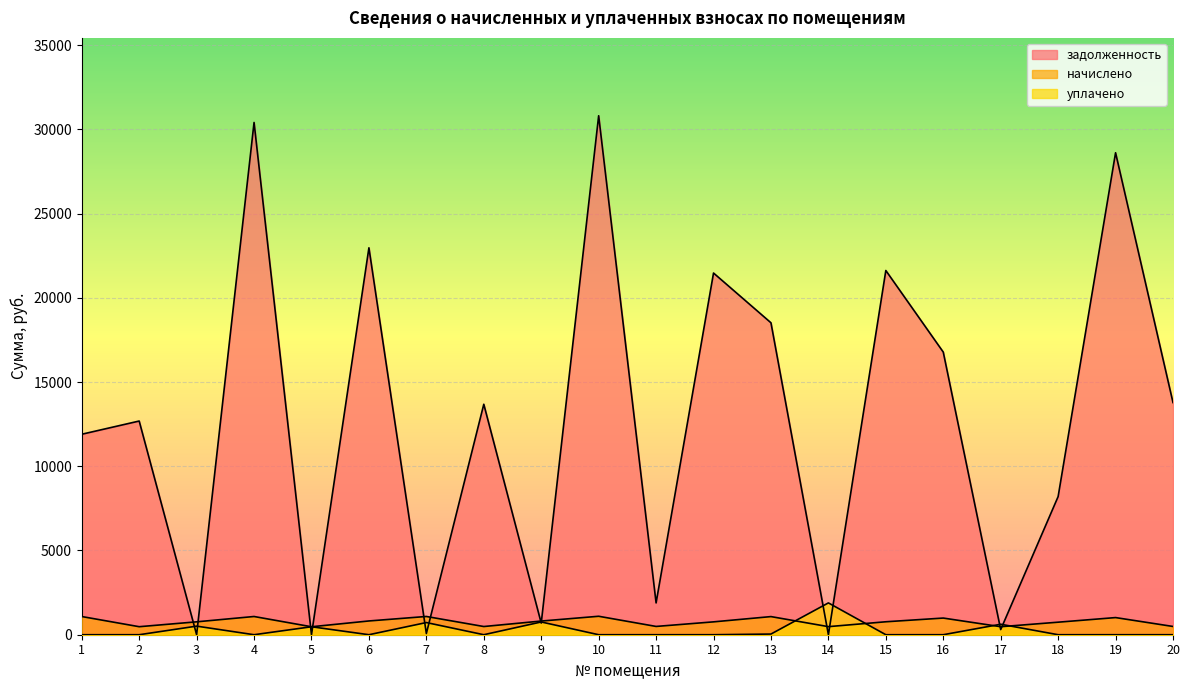

Which series has the largest range (max minus min)?

задолженность